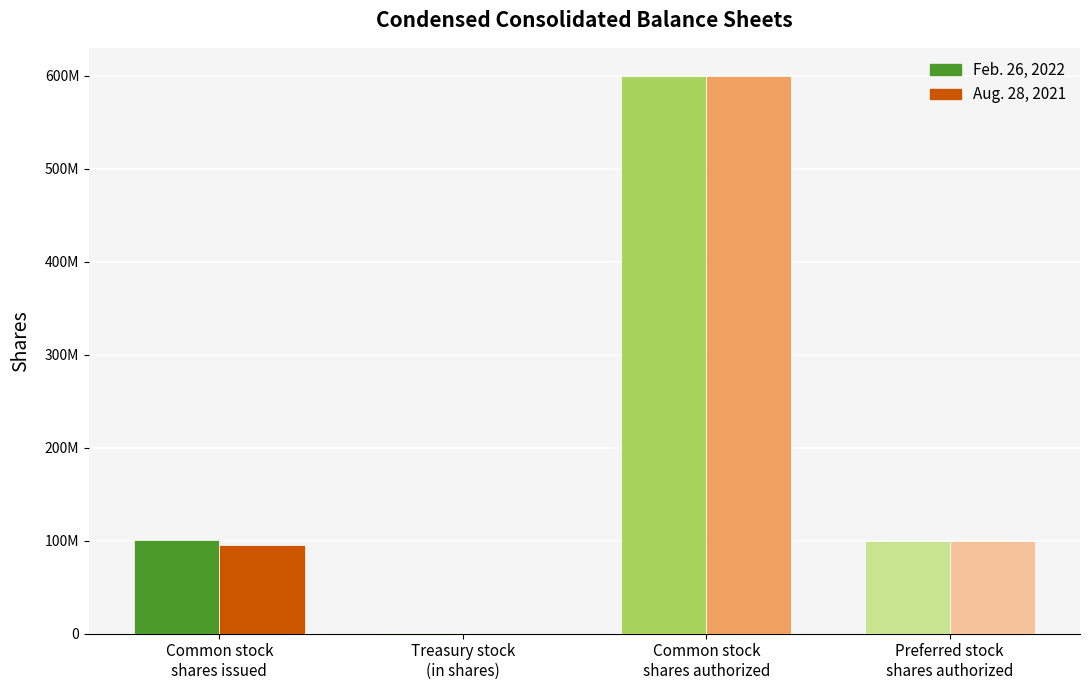

At which label does Aug. 28, 2021 first exceed 100000000?

Common stock
shares authorized